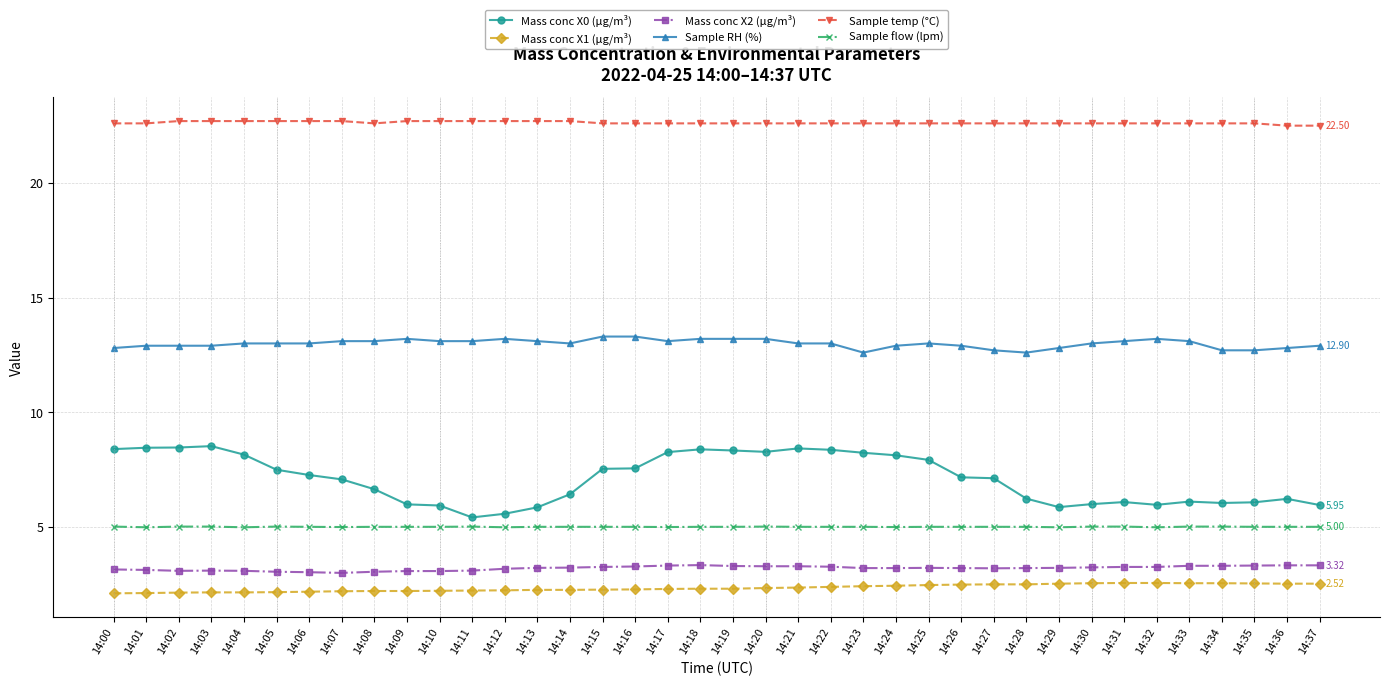

What is the difference between the maximum and second lowest values in the Mass conc X2 (μg/m³) series?

0.3